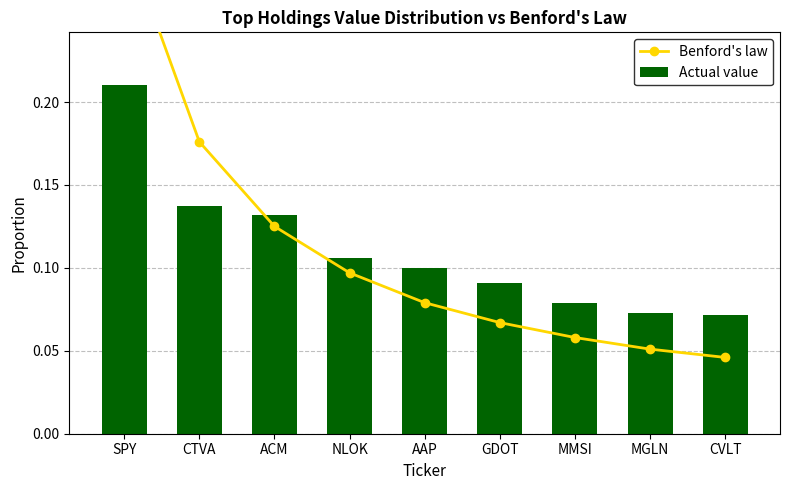

Is it true that Actual value equals 0.1 at CTVA?

True